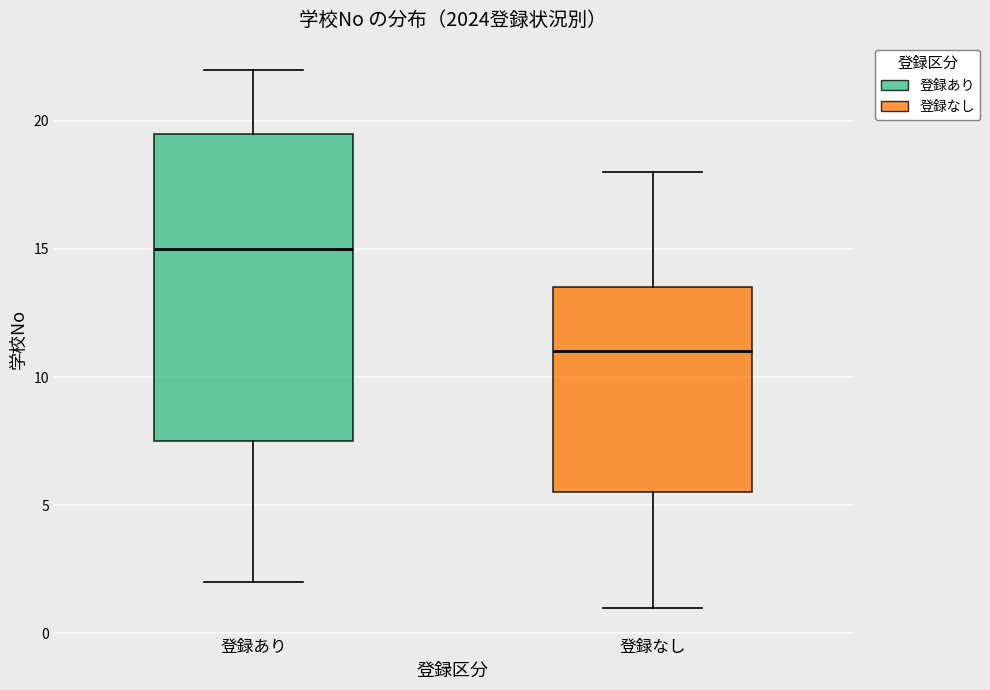

Which box is the tallest, from its lower edge to its upper edge?

登録あり